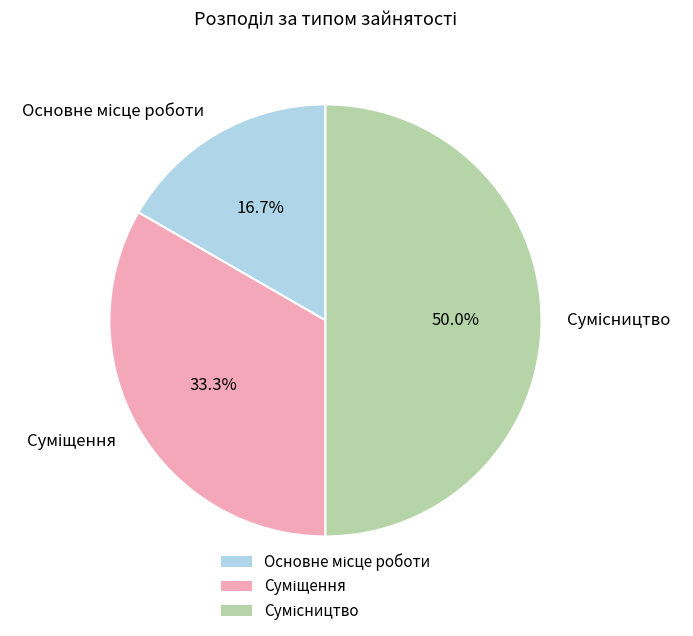

Do Сумісництво and Суміщення together represent more than half of the pie?

Yes